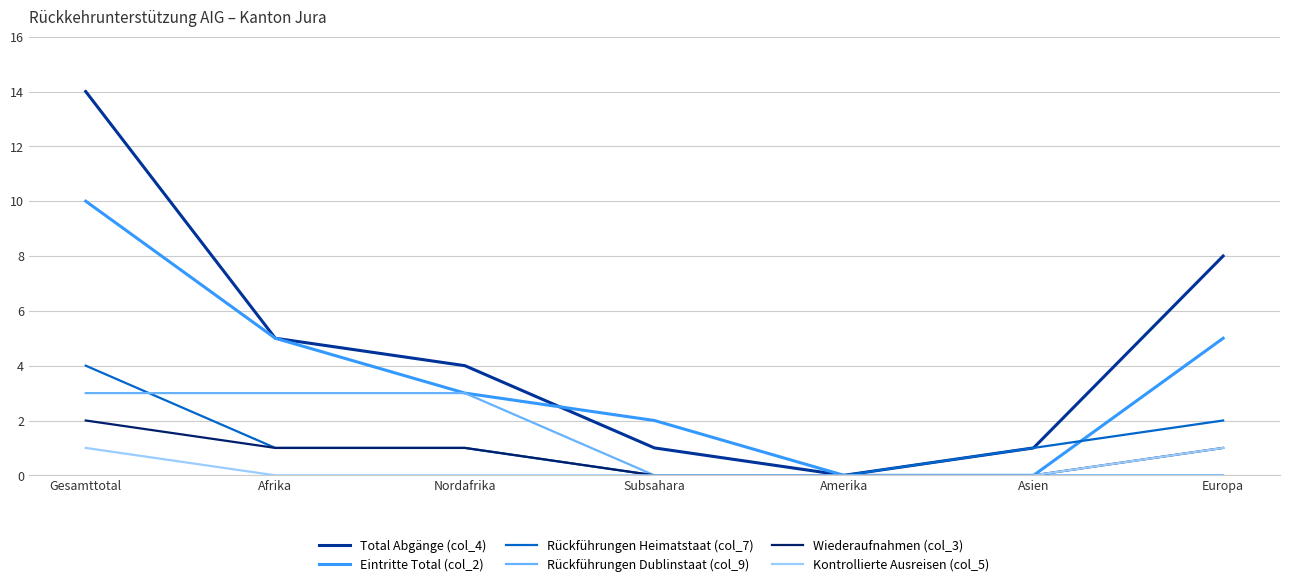

True or false: Rückführungen Heimatstaat (col_7) and Rückführungen Dublinstaat (col_9) intersect in this chart.

True